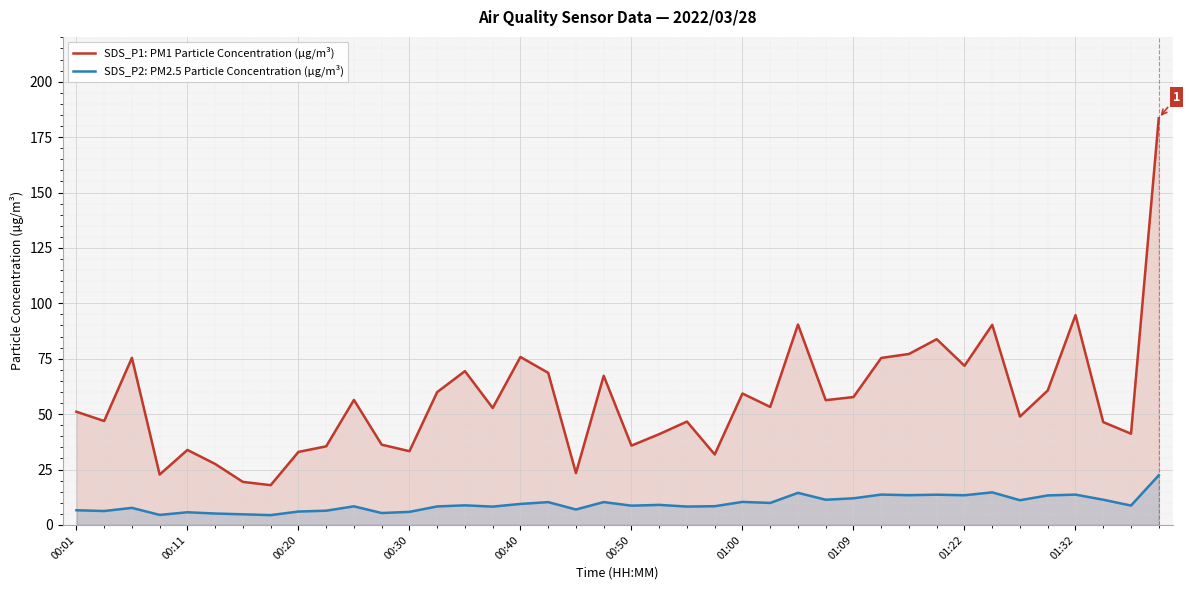

At 01:22, list the series in order from smallest to largest.

SDS_P2: PM2.5 Particle Concentration (µg/m³), SDS_P1: PM1 Particle Concentration (µg/m³)